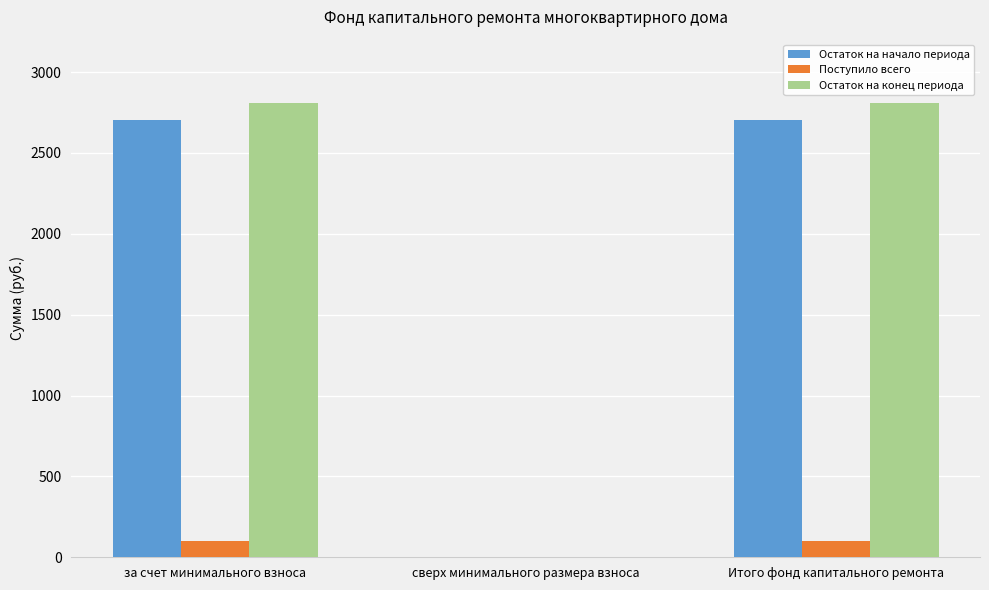

Reading left to right, what are all the values shown in this chart?

Остаток на начало периода: 2704.8	0.0	2704.8
Поступило всего: 102.3	0.0	102.3
Остаток на конец периода: 2807.1	0.0	2807.1